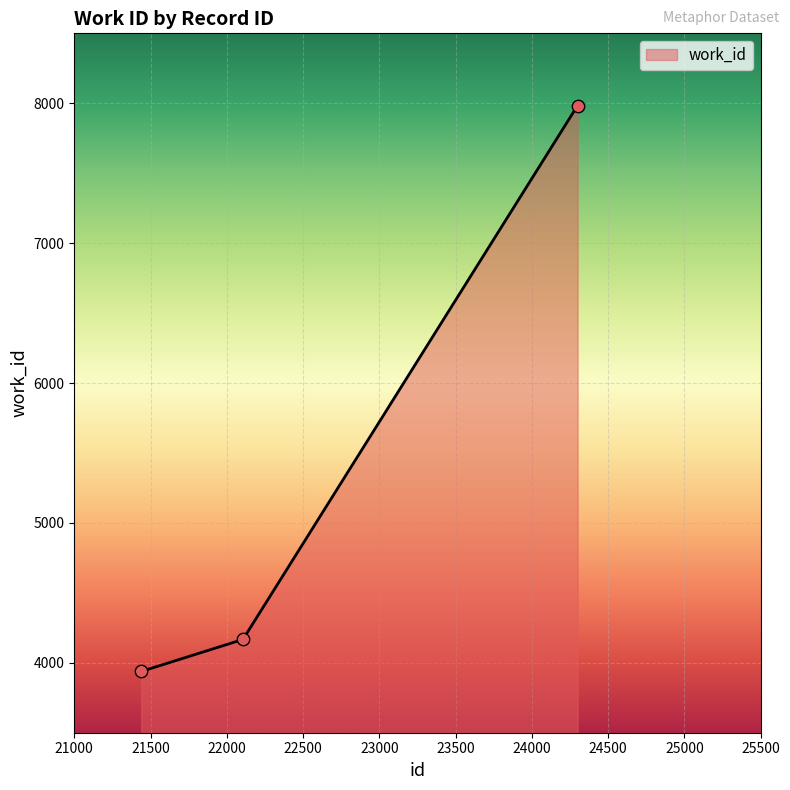

What is the minimum value shown in the chart?

3938